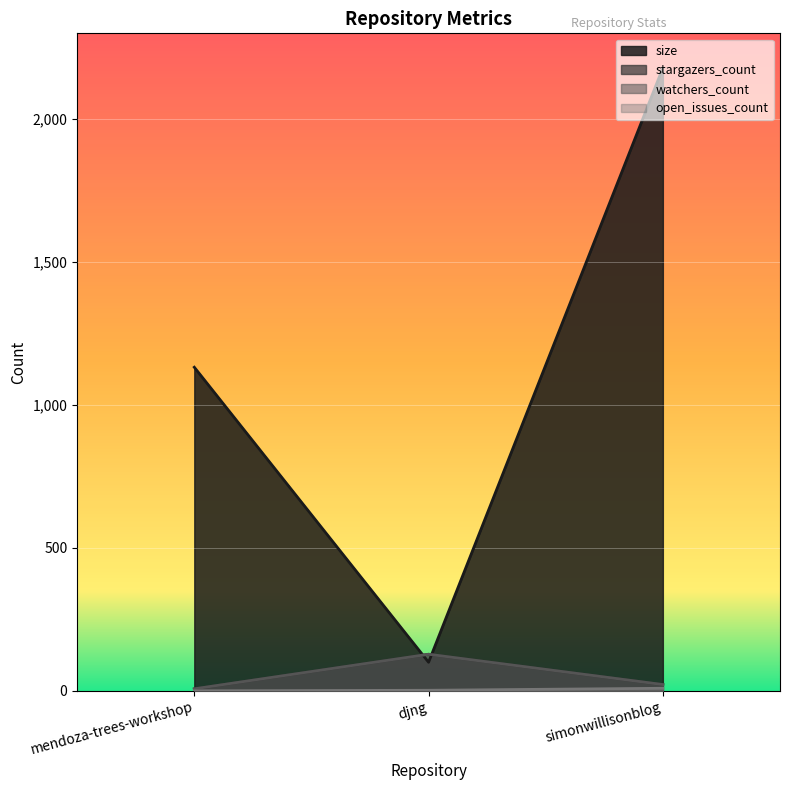

Reading left to right, what are all the values shown in this chart?

size: 1132	100	2179
stargazers_count: 7	128	22
watchers_count: 7	128	22
open_issues_count: 0	2	9